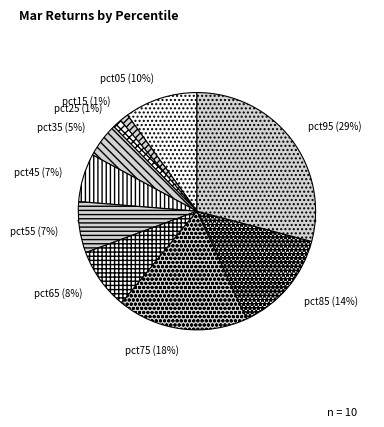

Count the number of slices in the pie.

10